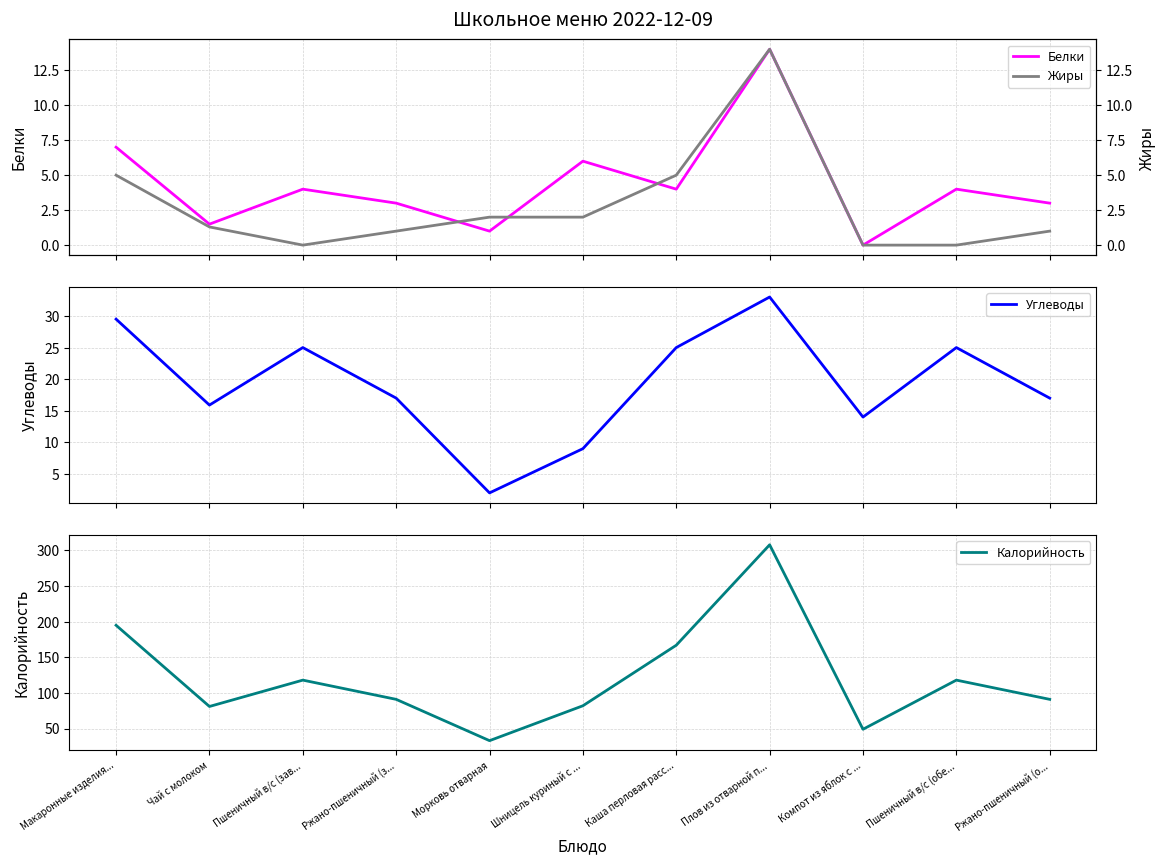

Where does the Калорийность series first go above 91?

Макаронные изделия...